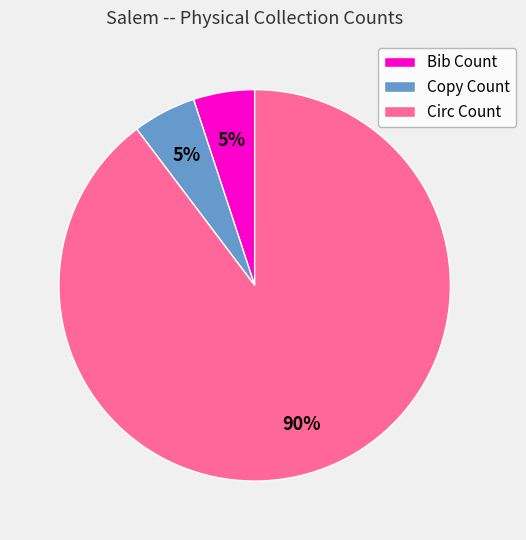

Which category has the biggest portion of the pie?

Circ Count